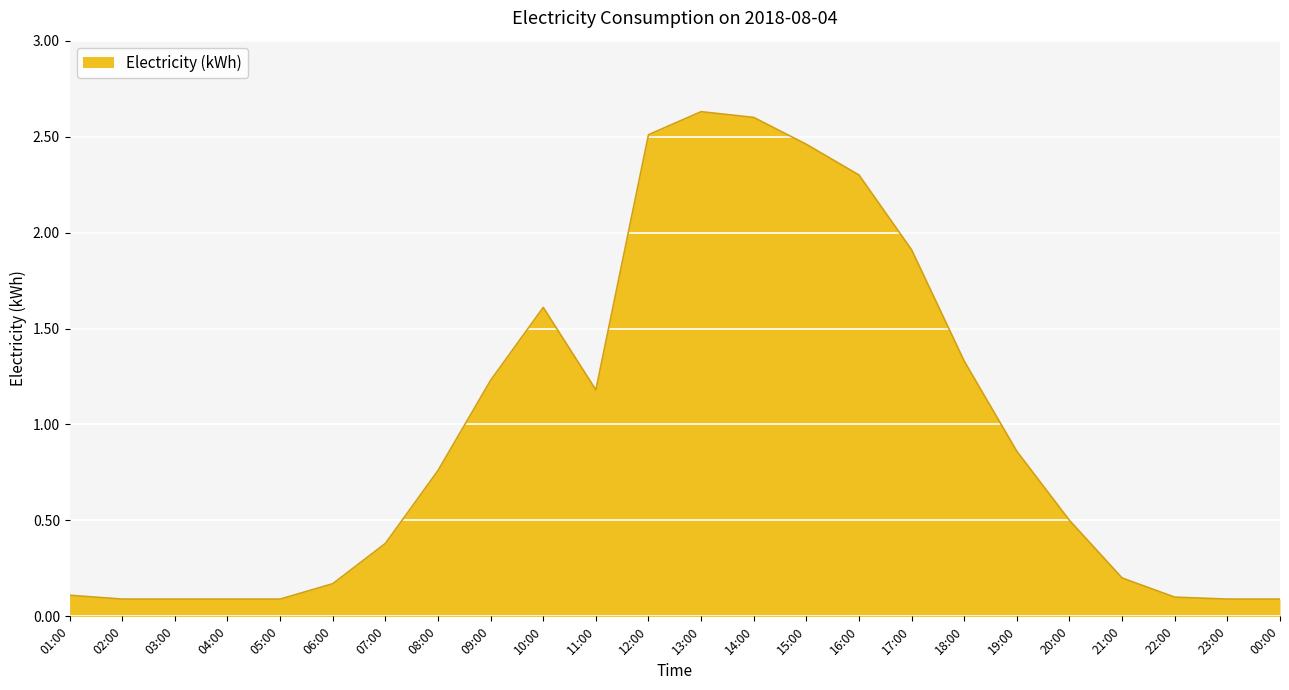

What is the change in value from 13:00 to 19:00?

-1.8